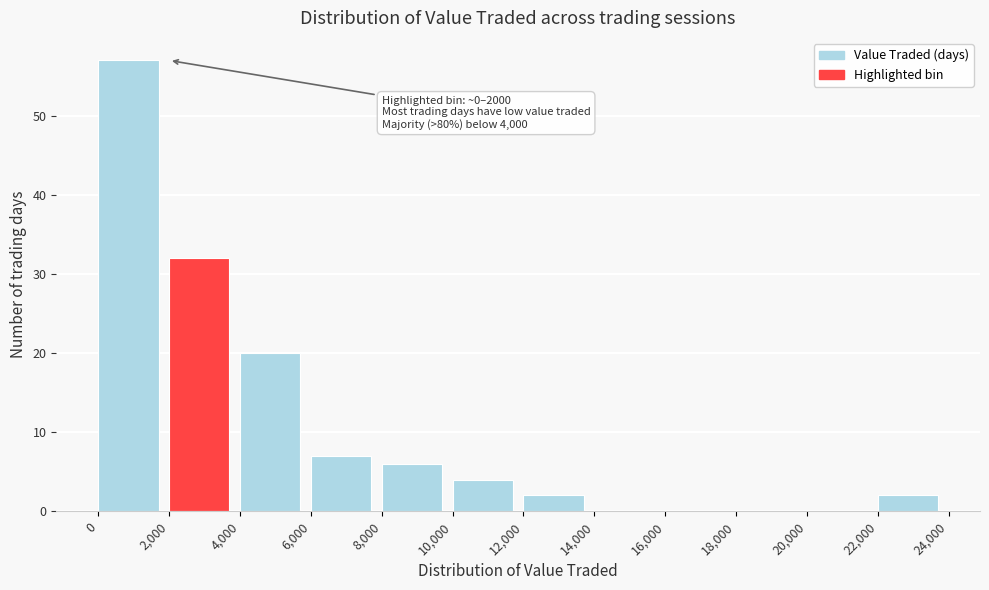

Which range on the x-axis has the tallest bar?

0 to 2,000